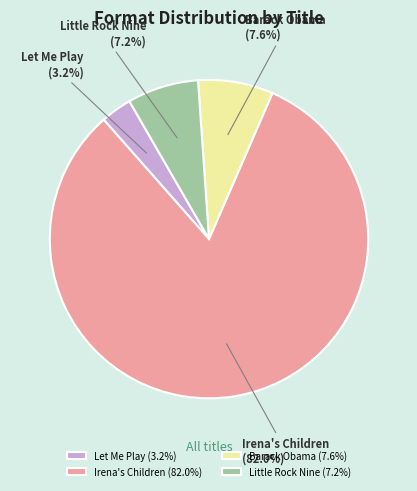

To the nearest percent, what percentage of the pie is Little Rock Nine?

7%